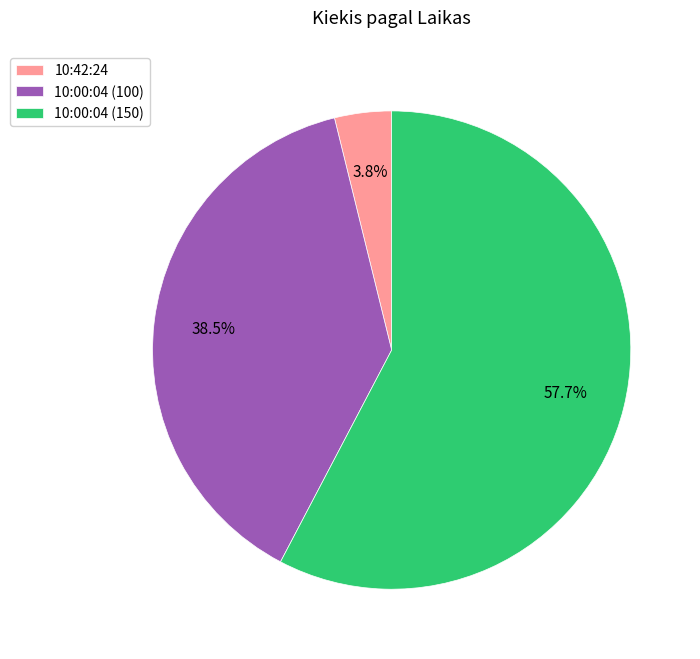

Rank the categories by value from lowest to highest.

10:42:24, 10:00:04 (100), 10:00:04 (150)